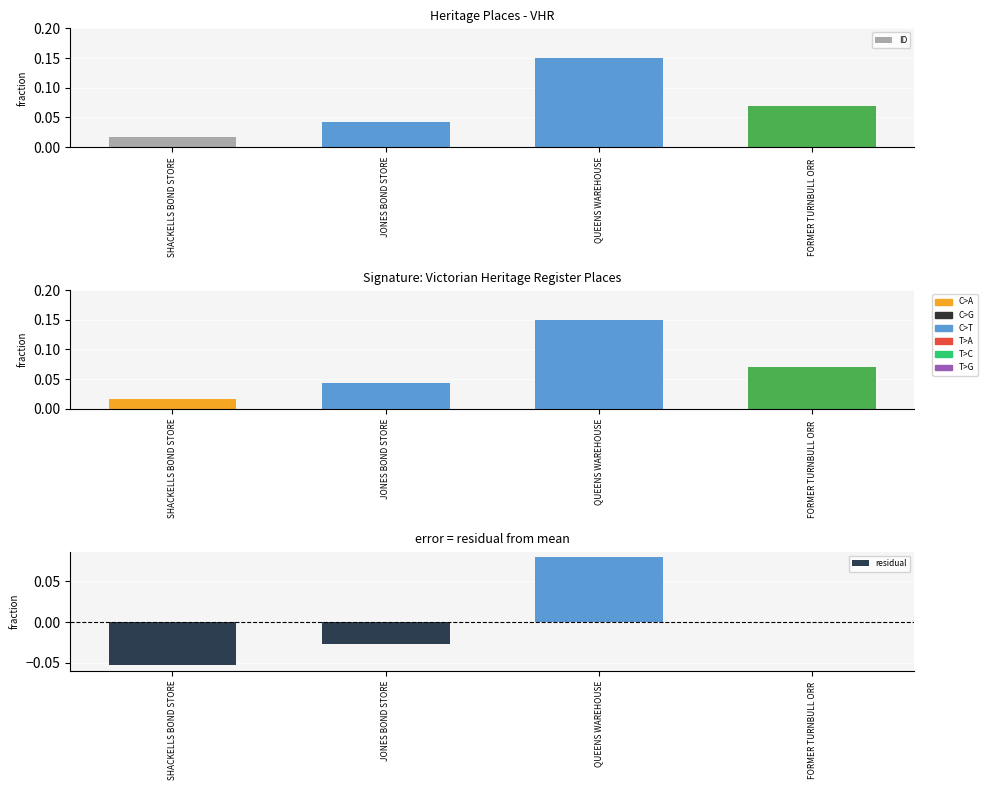

How many ID values are between 0 and 1?

4